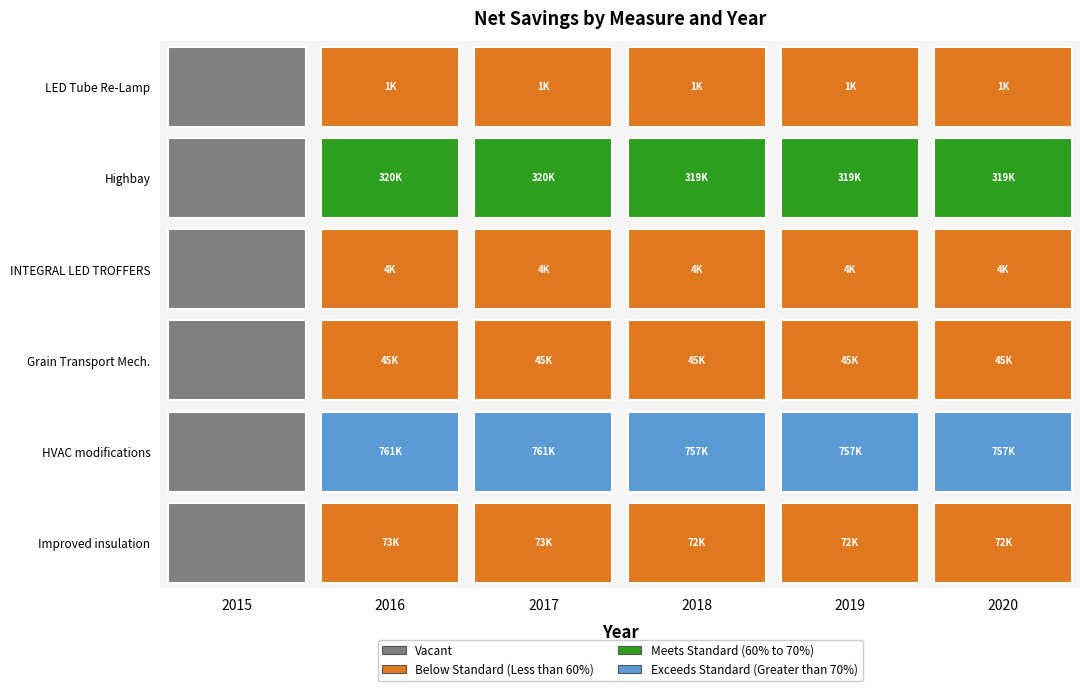

Read the Highbay value at 2018.

318794.3